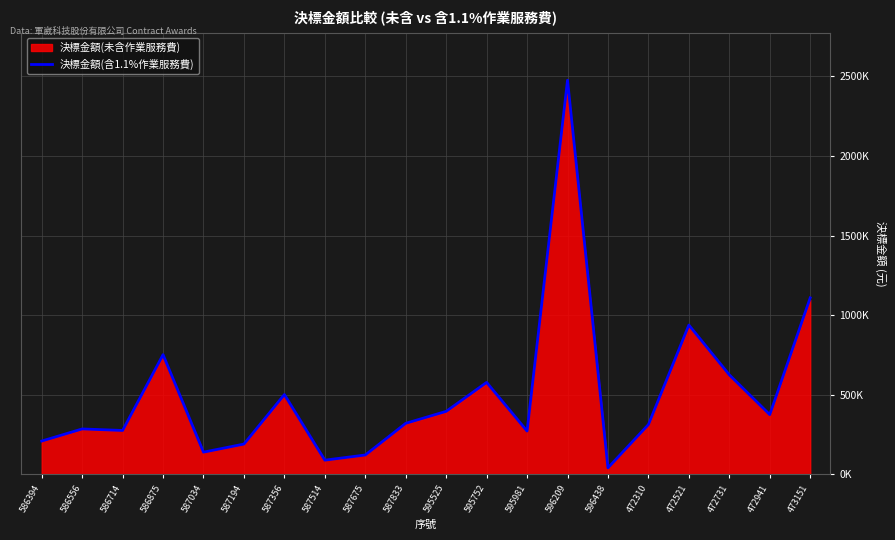

True or false: there are more than 0 points higher than both neighbors.

True